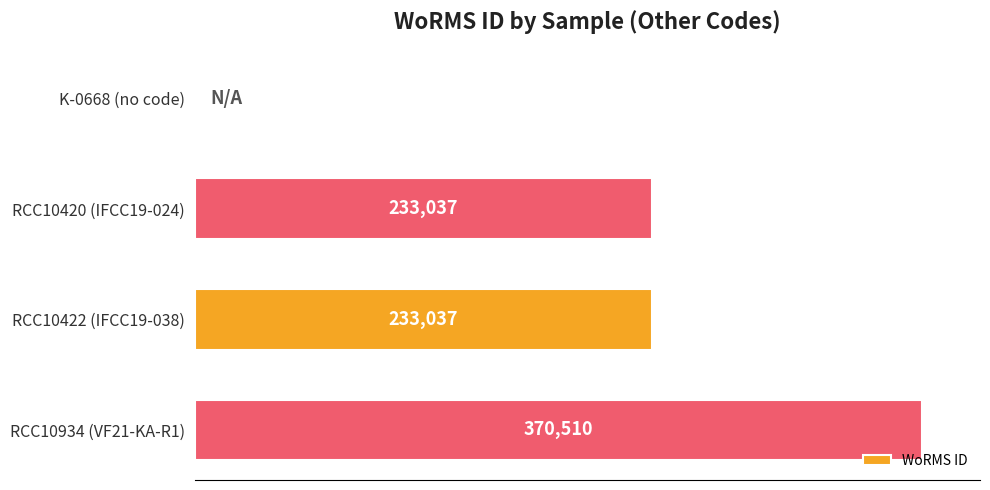

At which category does the chart reach its peak across all series?

RCC10934 (VF21-KA-R1)